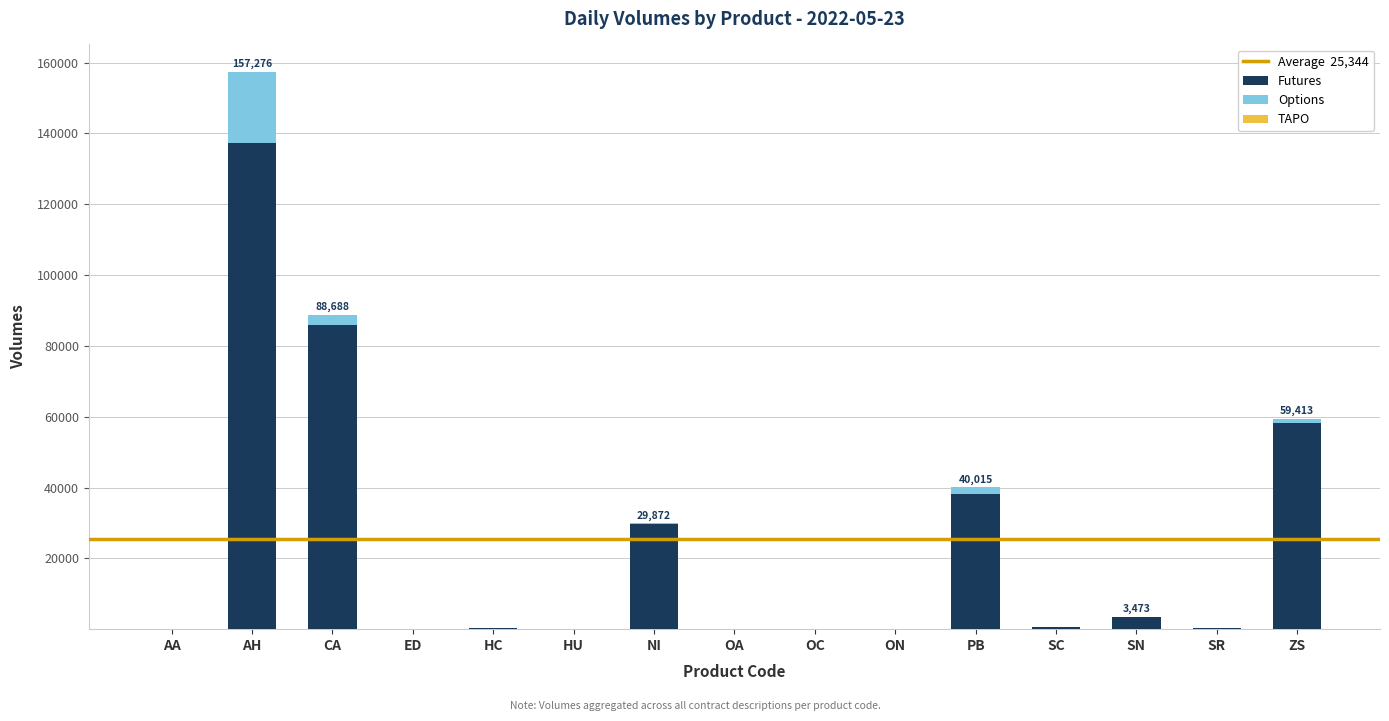

Count the number of data series in this chart.

3